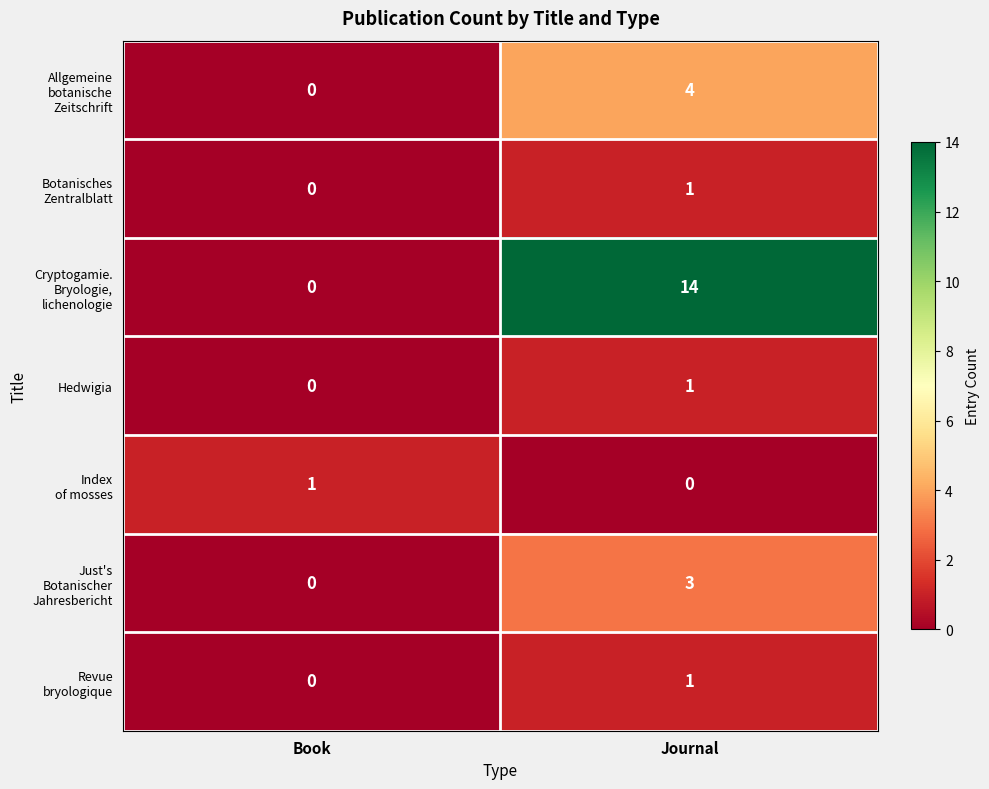

What is the spread (max minus min) of values at Journal?

14